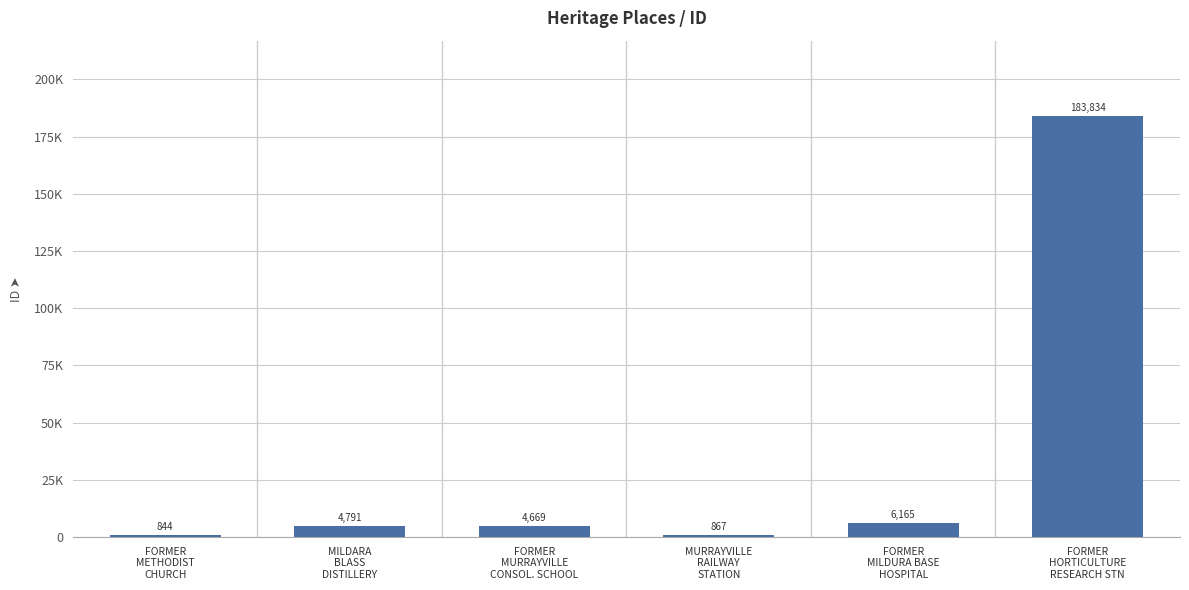

Which category has the highest value across all series?

FORMER
HORTICULTURE
RESEARCH STN